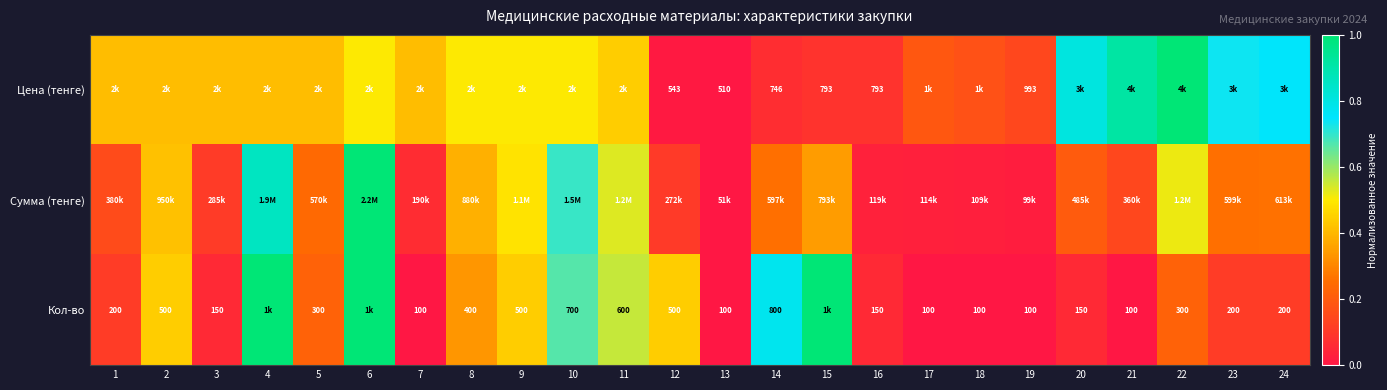

What is the sum of all Кол-во values?

7.6